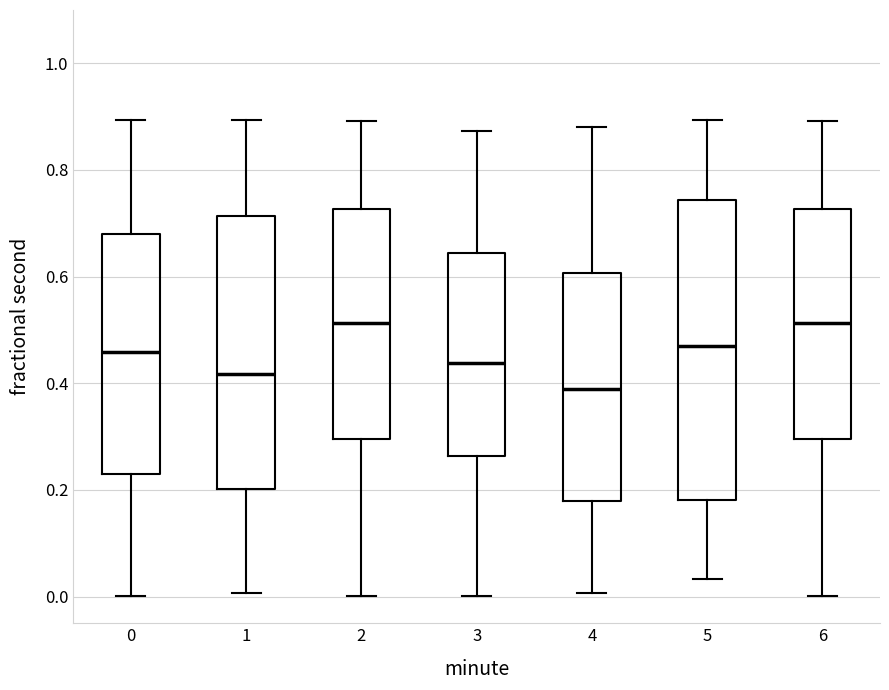

Reading left to right, transcribe this box plot: for each box, give where its median line is, the range the box spans, and where its two whiskers end, as read against the y-axis. The values are not printed on the chart, so give them approximately, as read against the axis.

0: median 0.46, box 0.22 to 0.68, whiskers 0.00 to 0.90
1: median 0.42, box 0.20 to 0.72, whiskers 0.00 to 0.90
2: median 0.52, box 0.30 to 0.72, whiskers 0.00 to 0.90
3: median 0.44, box 0.26 to 0.64, whiskers 0.00 to 0.88
4: median 0.38, box 0.18 to 0.60, whiskers 0.00 to 0.88
5: median 0.46, box 0.18 to 0.74, whiskers 0.04 to 0.90
6: median 0.52, box 0.30 to 0.72, whiskers 0.00 to 0.90